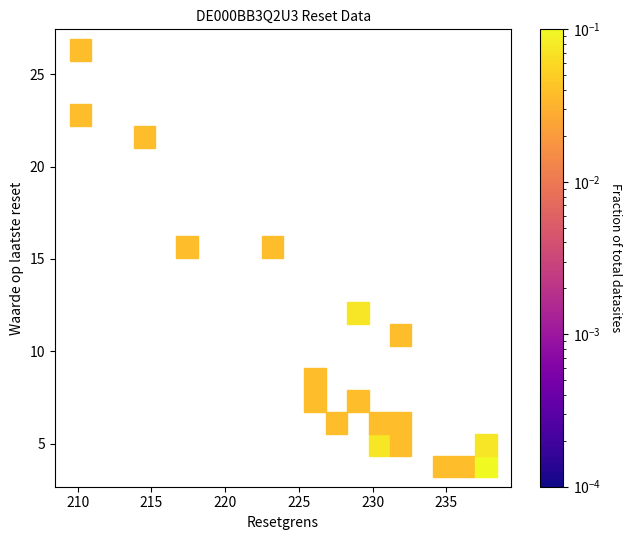

What Y value in the scatter plot is closest to 15?

15.4